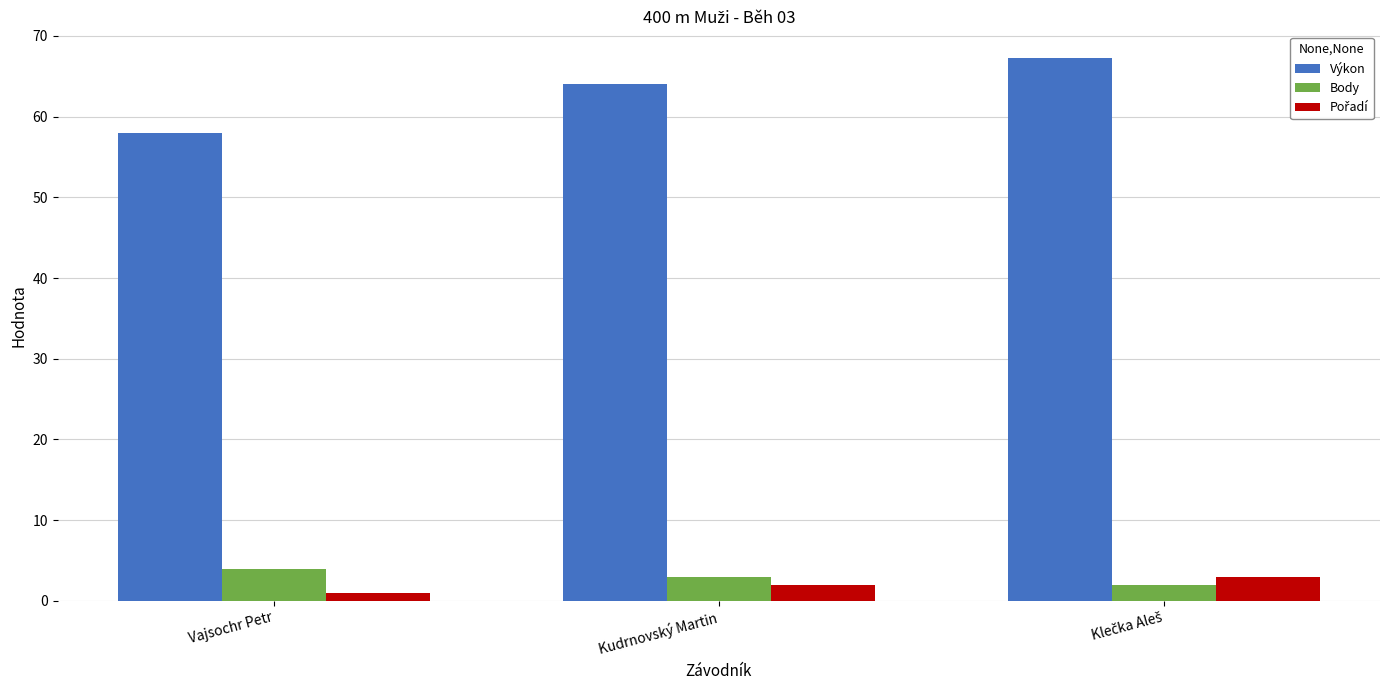

What is the spread (max minus min) of values at Kudrnovský Martin?

62.1